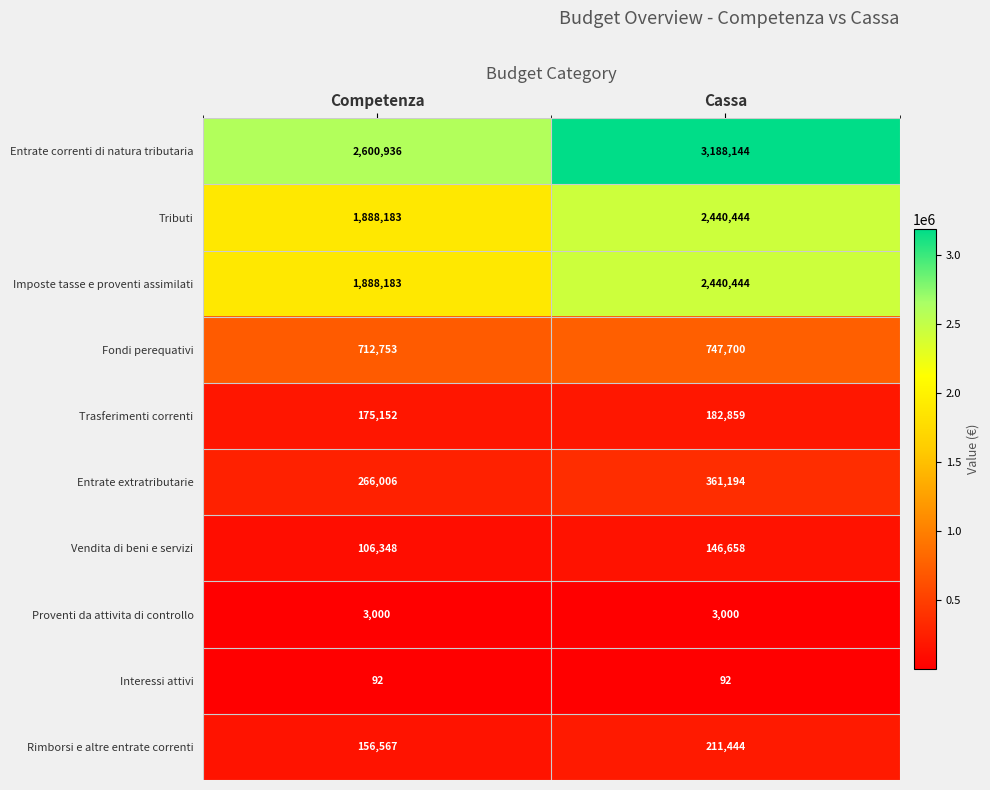

At which category is the sum across all series the highest?

Cassa